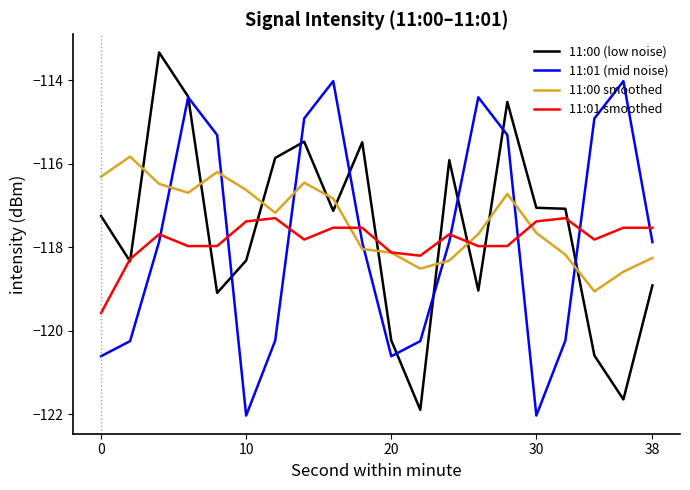

How many intersections are there between 11:00 smoothed and 11:00 (low noise)?

10